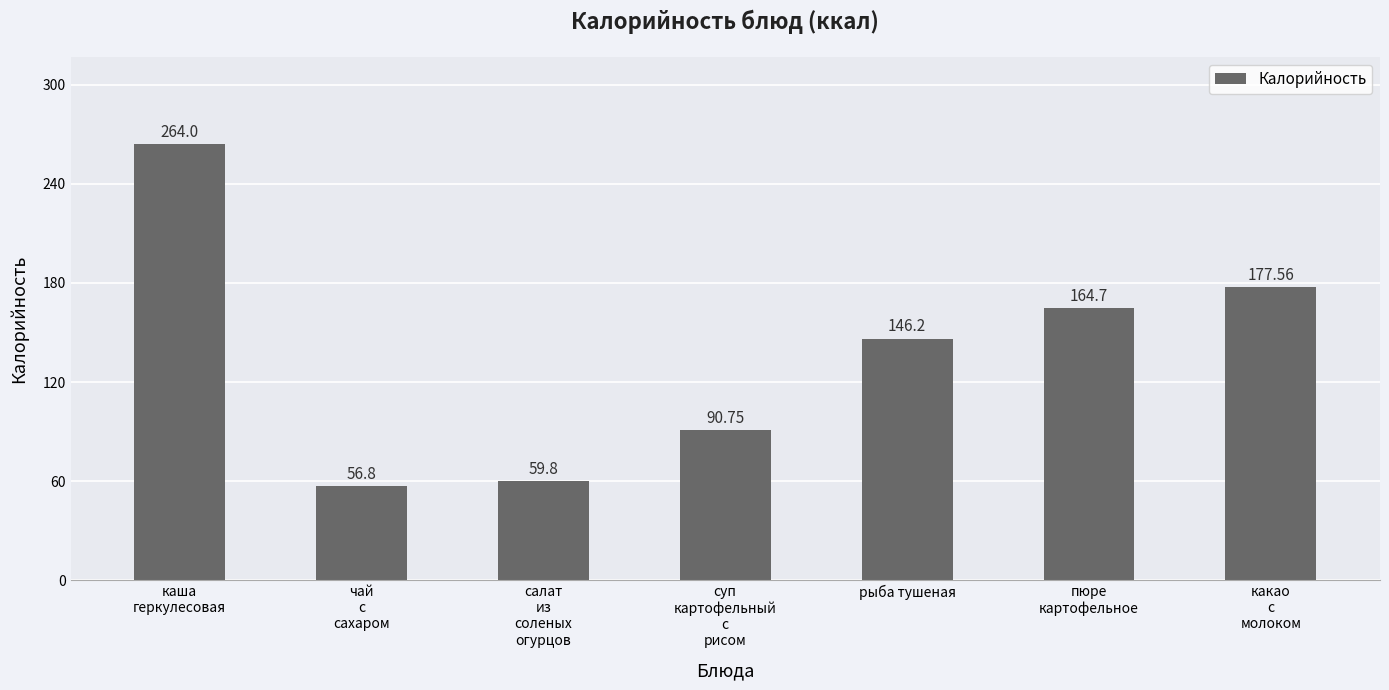

Count the number of data series in this chart.

1